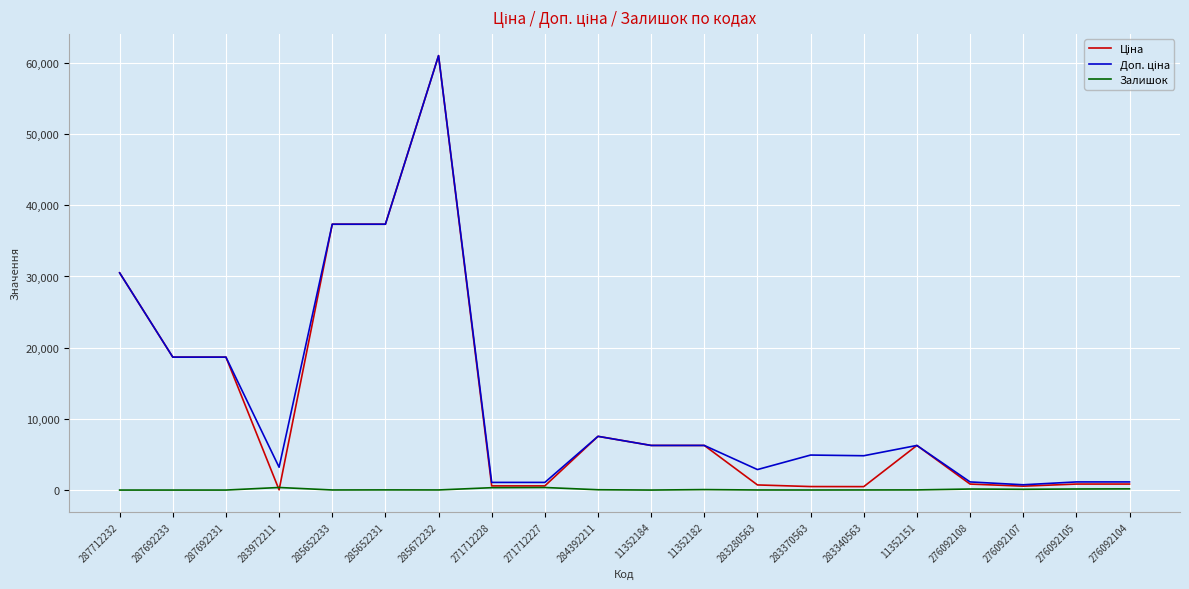

The Залишок series shows 107.0 at 276092107. True or false?

True